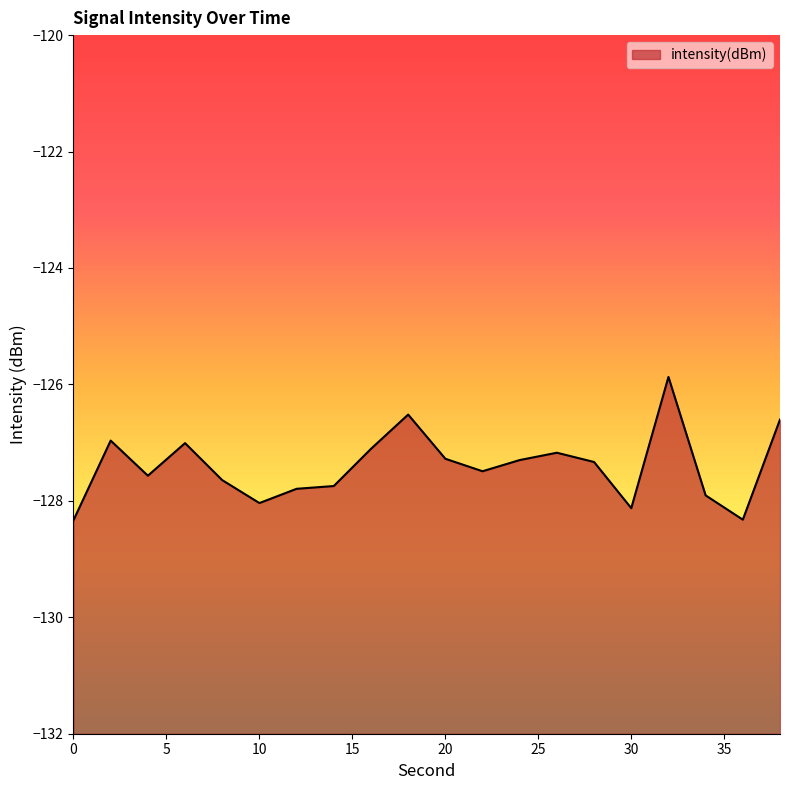

The chart shows a value of -58.8 at 16. True or false?

False